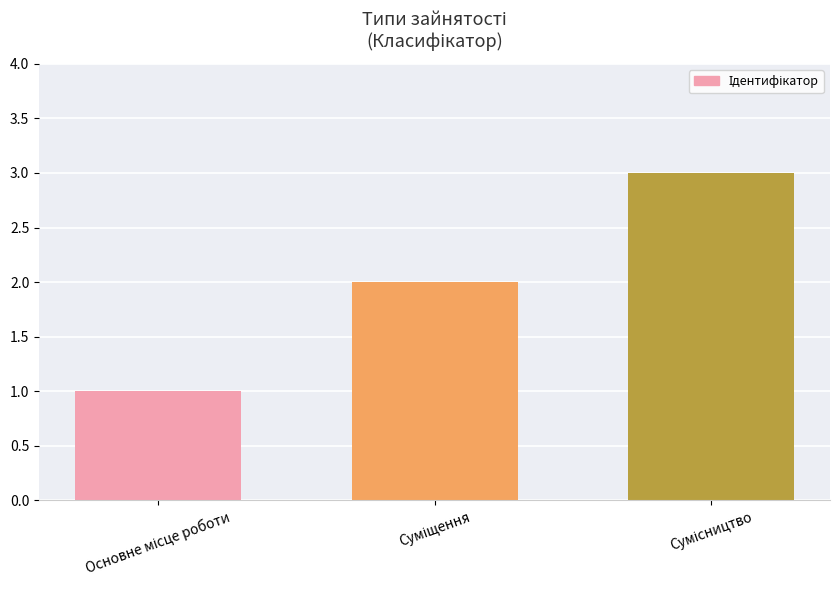

What is the value of the 3rd bar from the left?

3